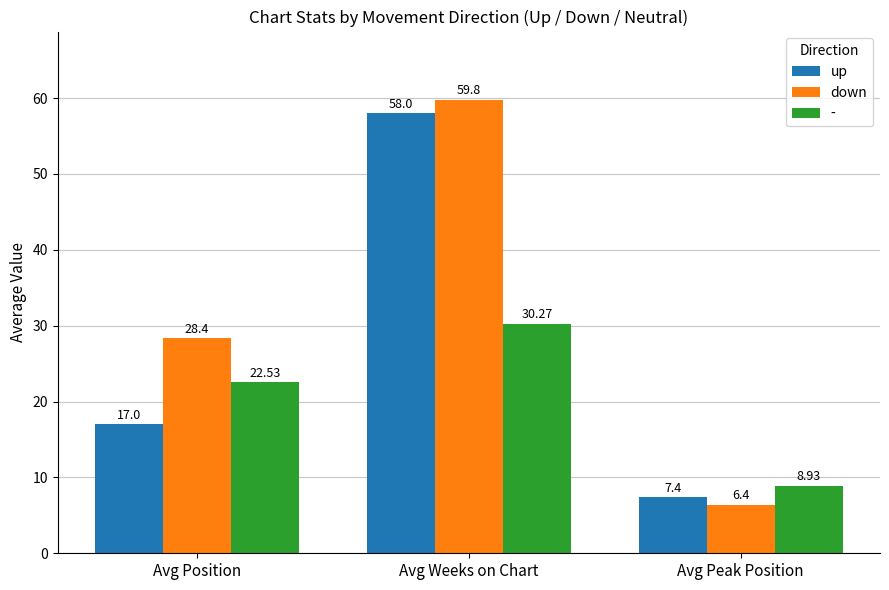

At Avg Weeks on Chart, list the series in order from largest to smallest.

down, up, -